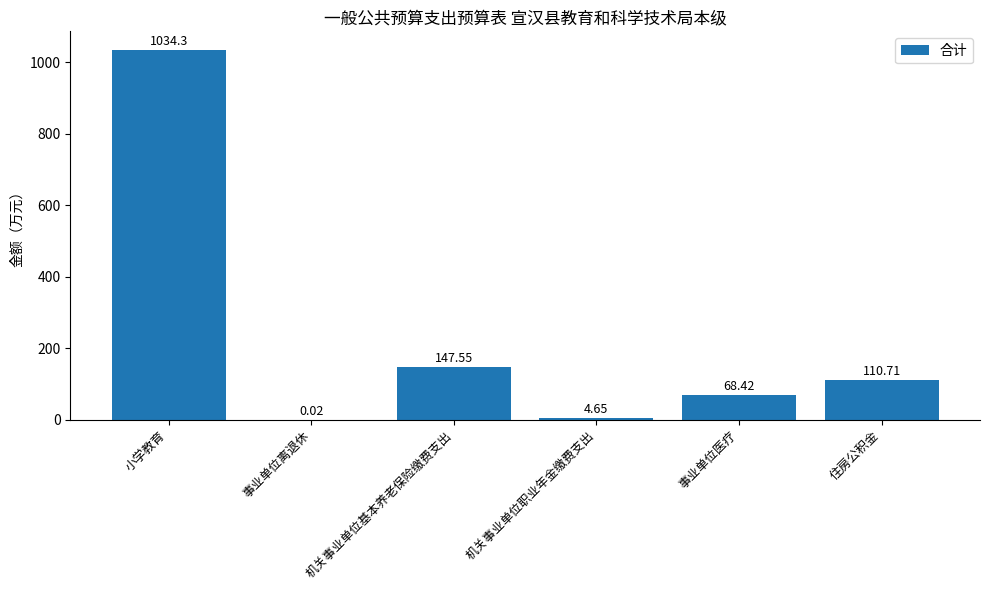

At which label is the value closest to 517?

机关事业单位基本养老保险缴费支出